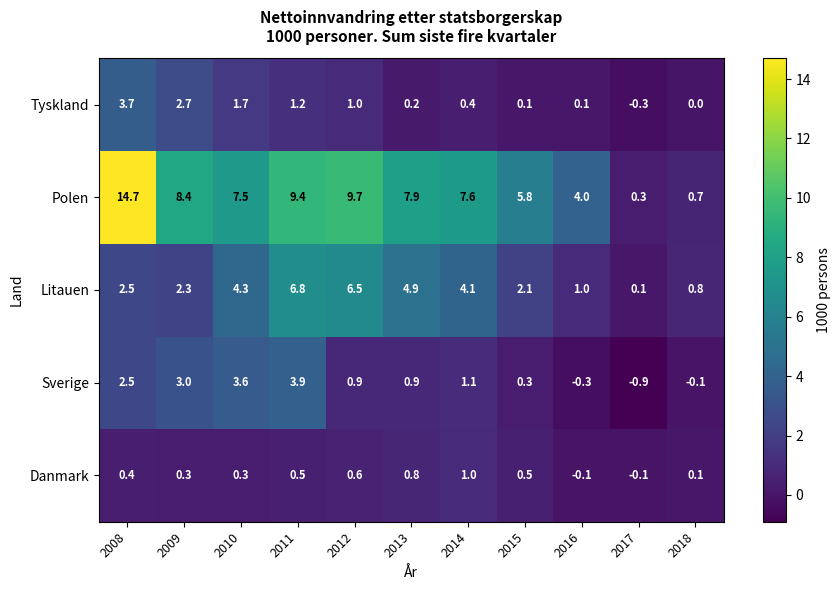

Is it true that Tyskland equals 1.4 at 2012?

False